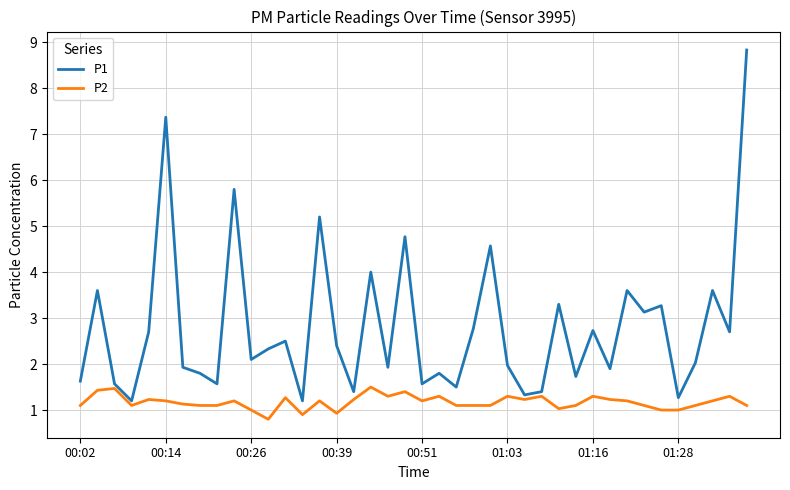

Which series has the largest range (max minus min)?

P1